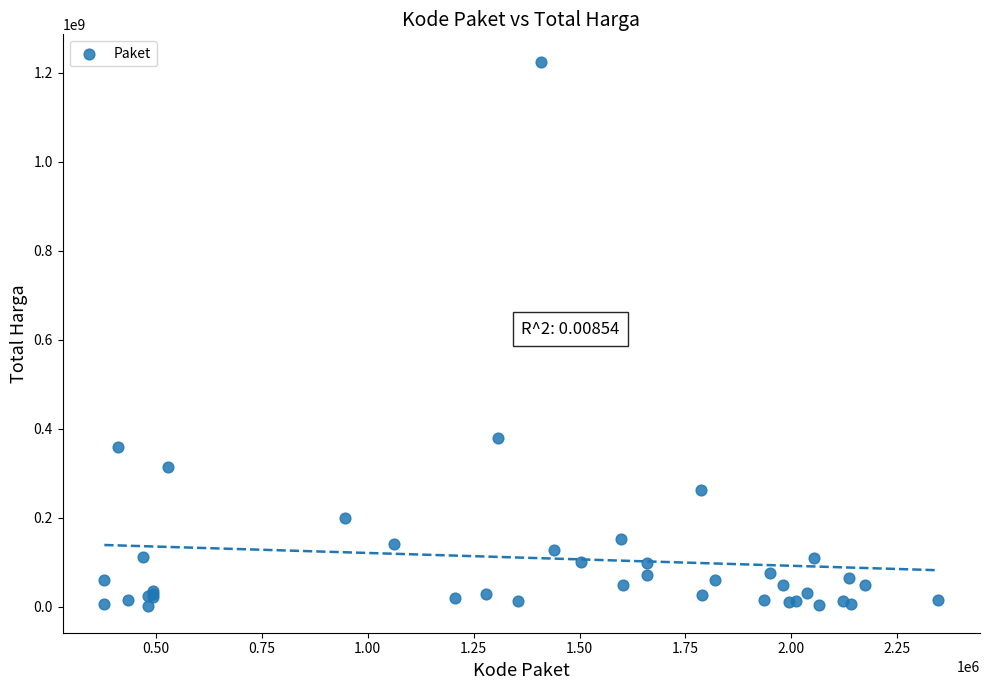

What Y value in the scatter plot is closest to 613538875?

379075000